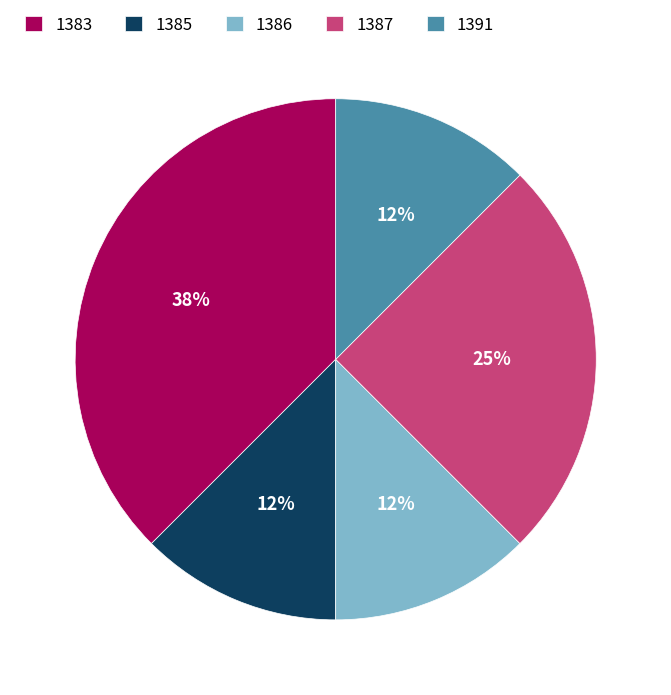

Is it true that 1385 is 12% of the pie?

True